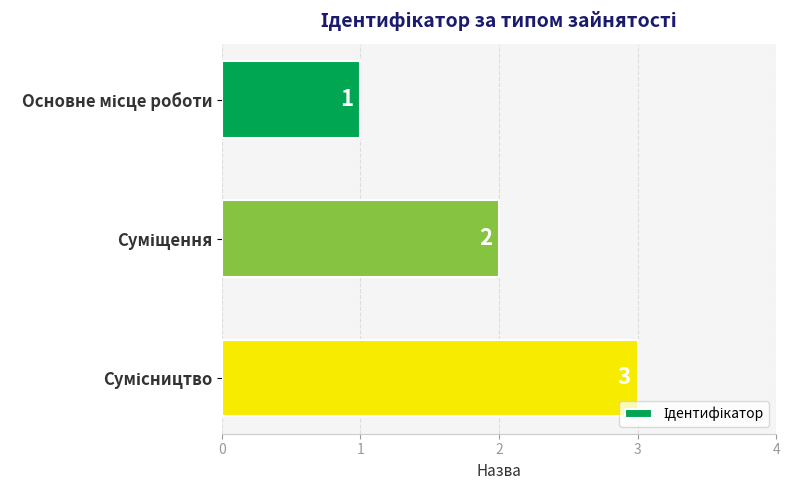

Are the bars horizontal?

Yes